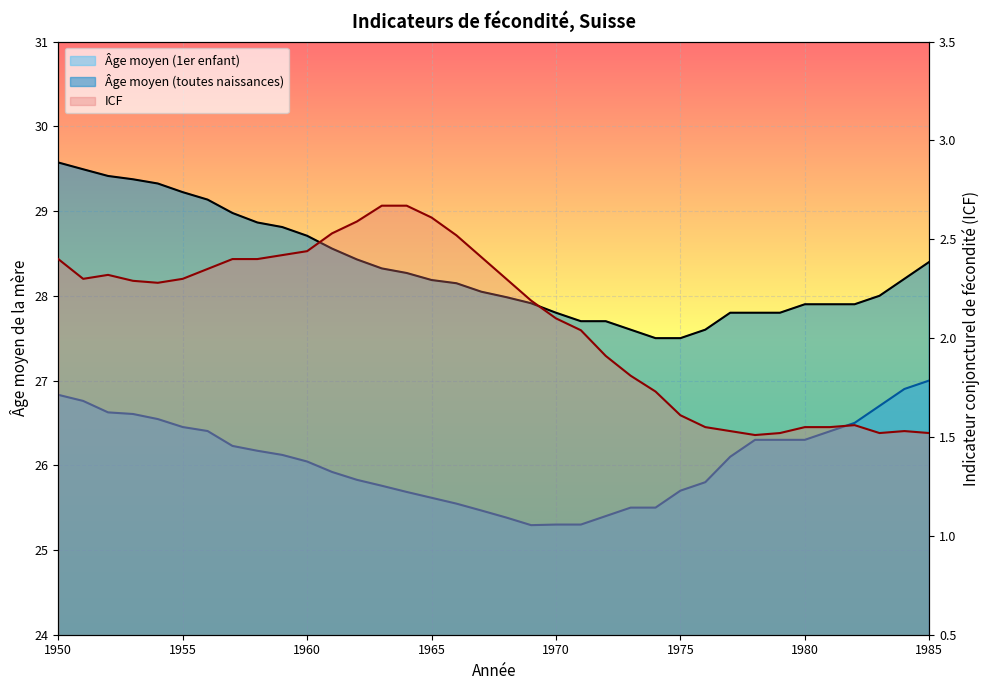

Count the number of categories in the chart.

36